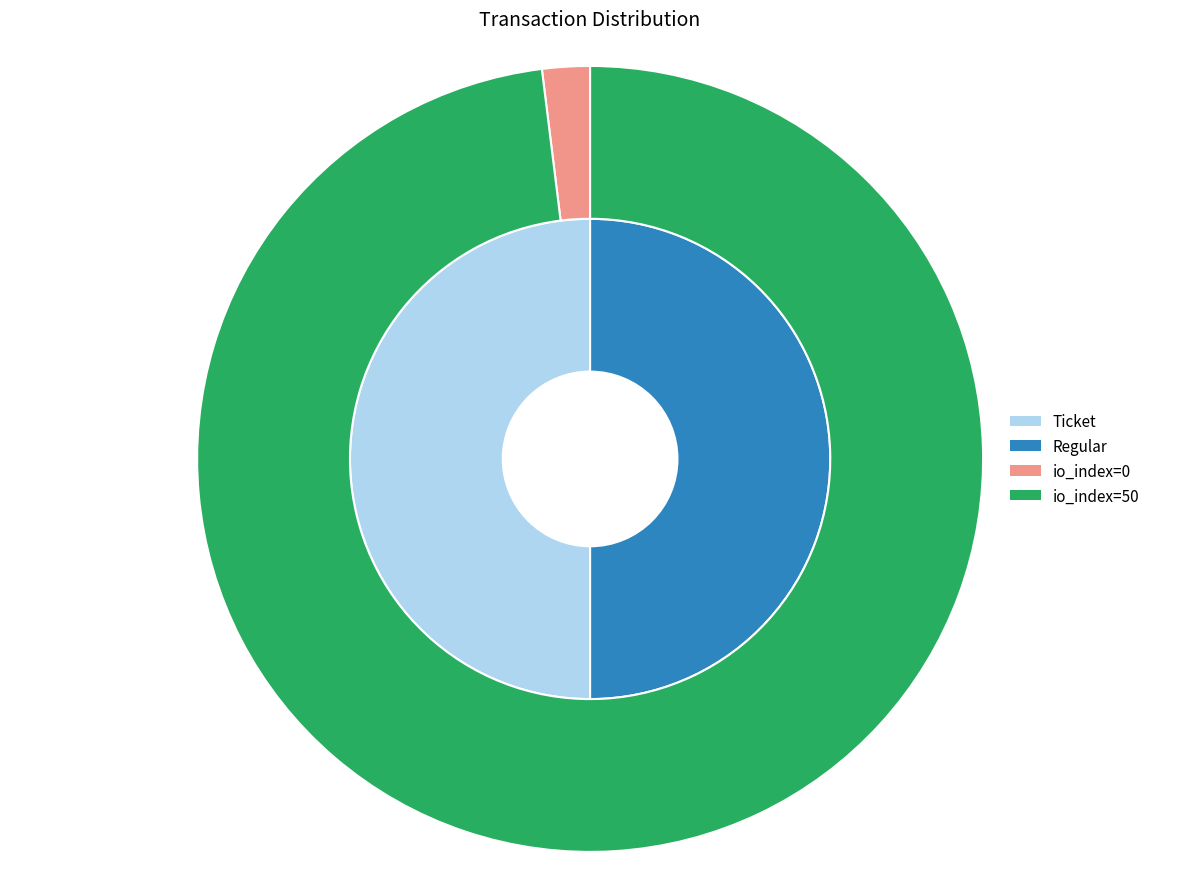

Between Regular and Ticket, which is larger?

Regular